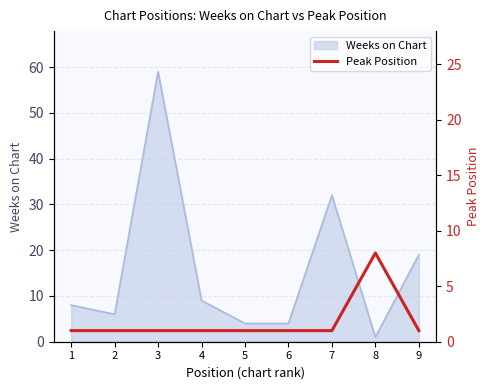

The value of Weeks on Chart at 3 is 59. True or false?

True